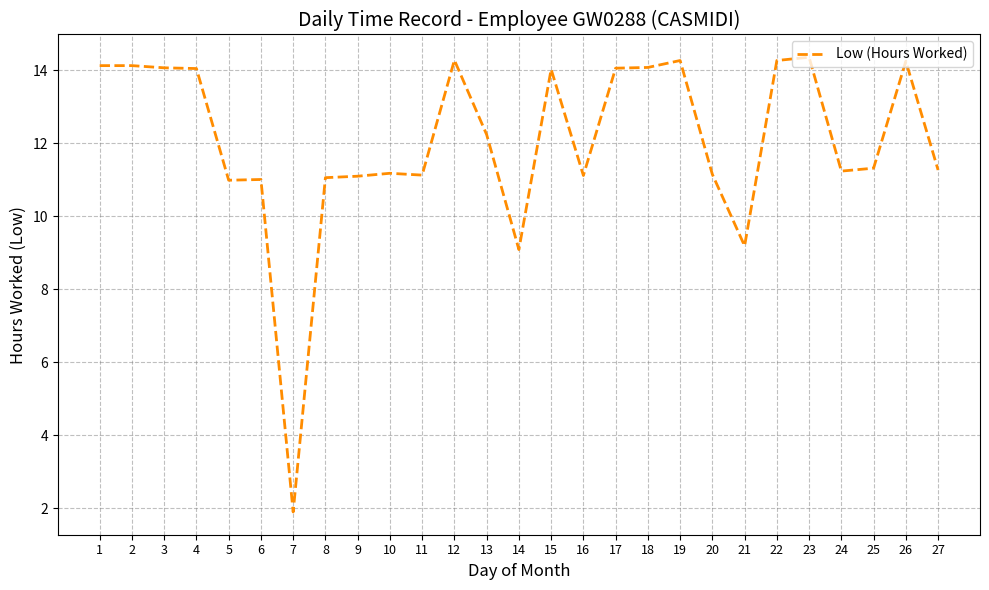

The chart shows a value of 11.1 at 8. True or false?

True